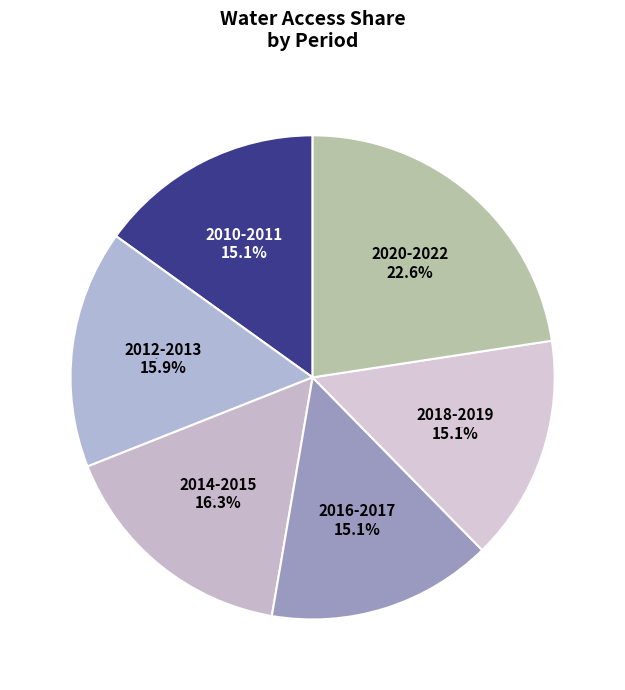

Does 2013 account for over 50% of the chart?

No